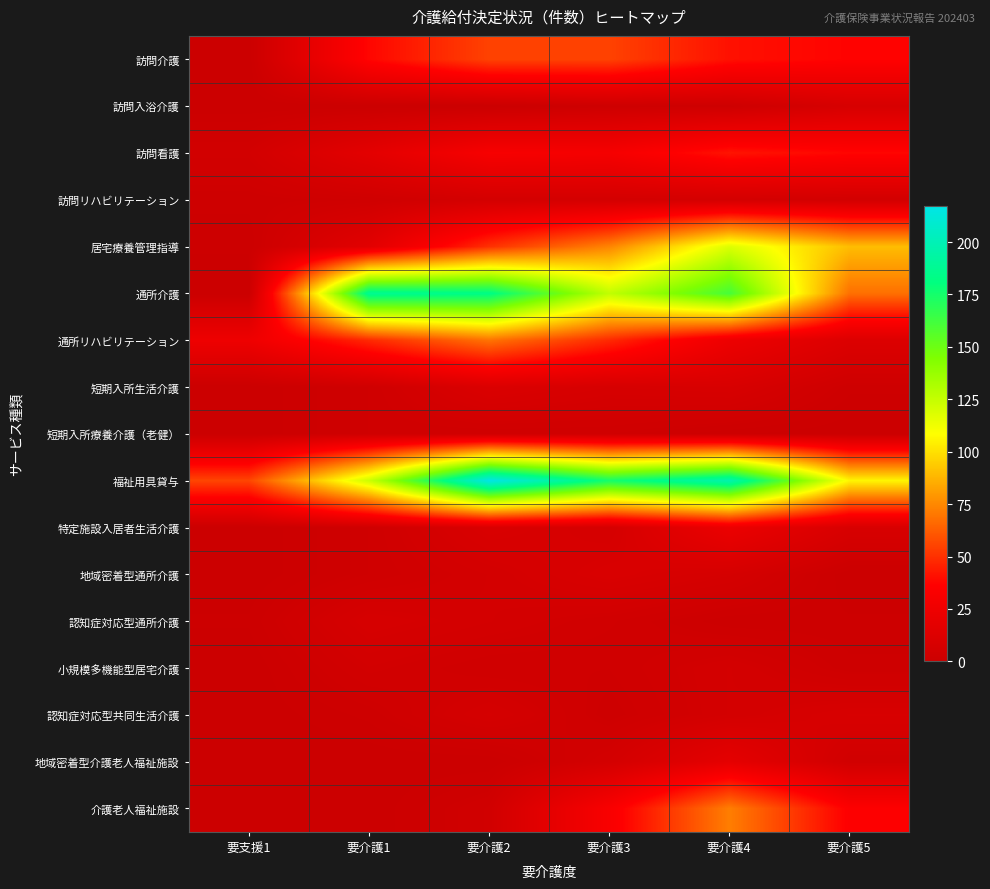

Which has a higher value, 要介護5 or 要介護3?

要介護3